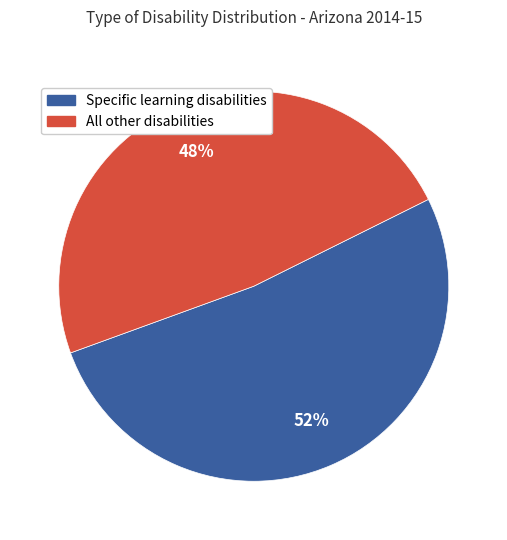

Does any single category account for the majority?

Yes